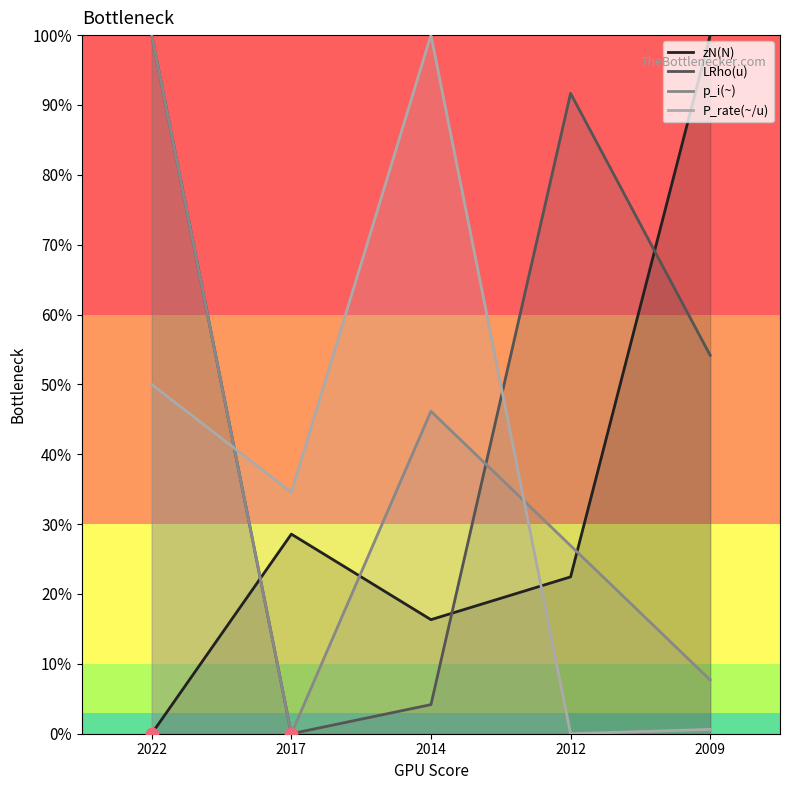

Which series contains the lowest Y value?

zN(N)